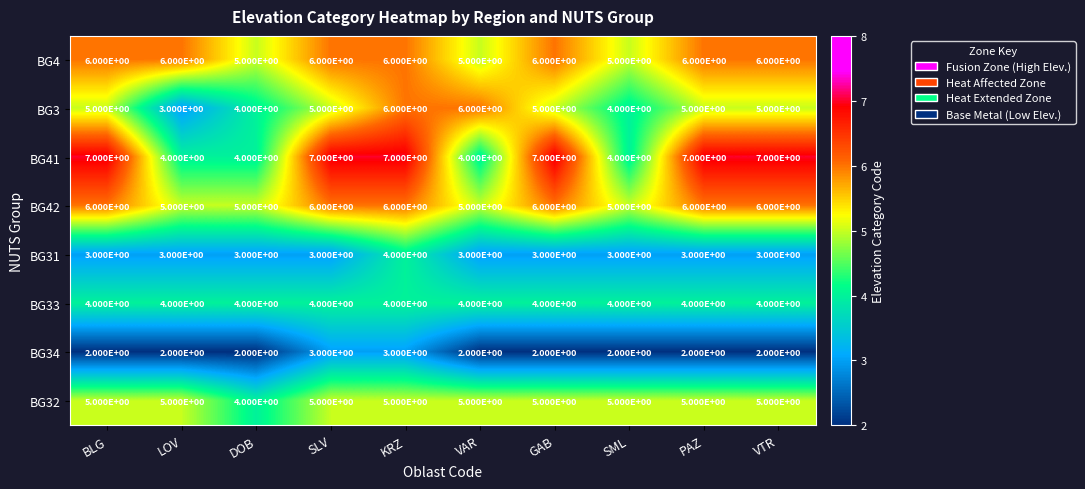

How many BG4 values are between 5 and 6?

10